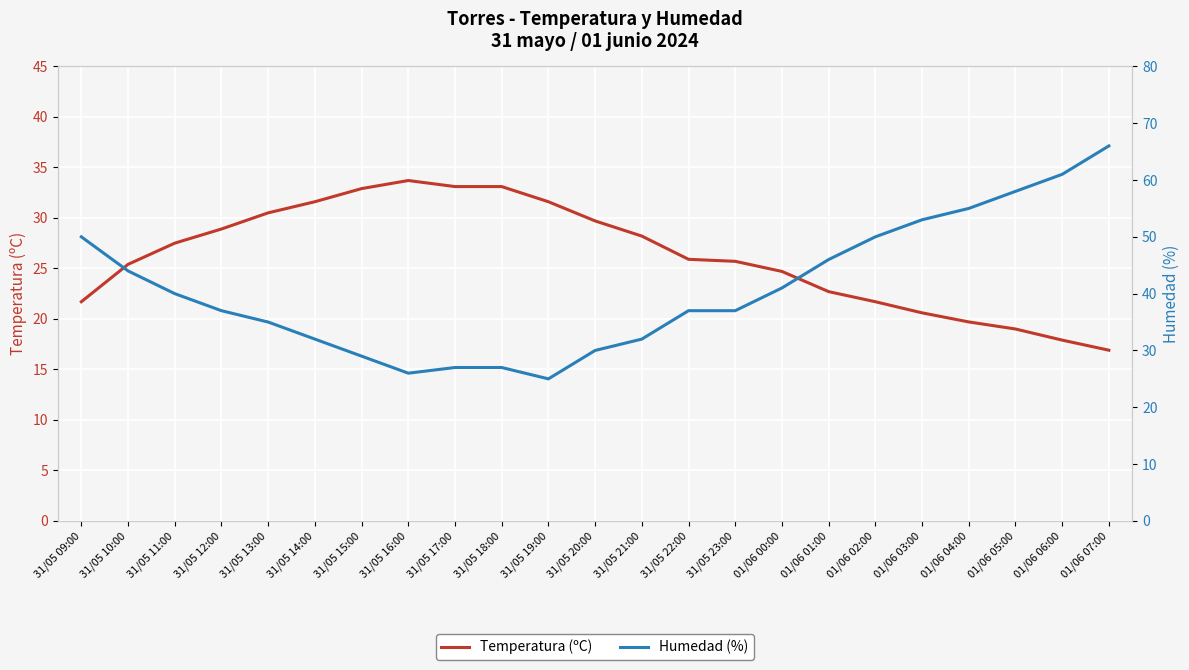

What is the smallest value displayed?

16.9